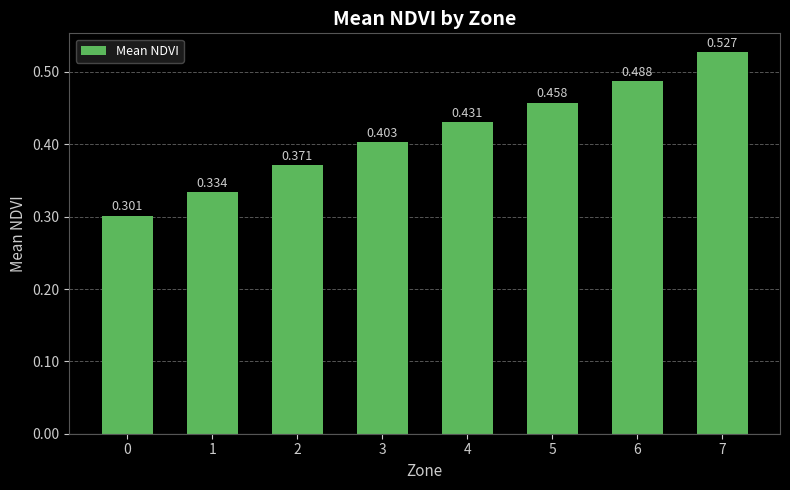

Count the values in the range 0 to 1.

8